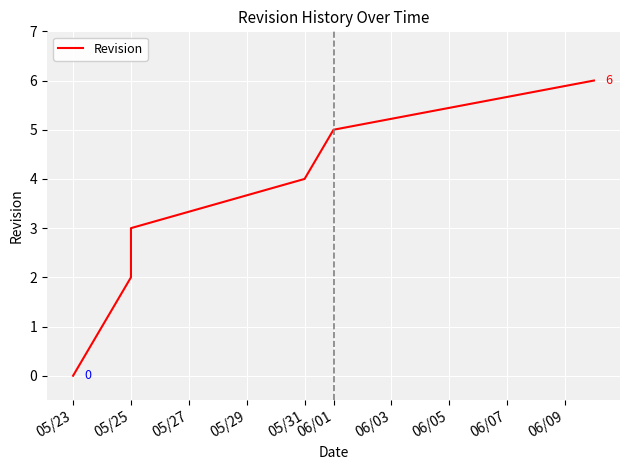

Count the number of categories in the chart.

7